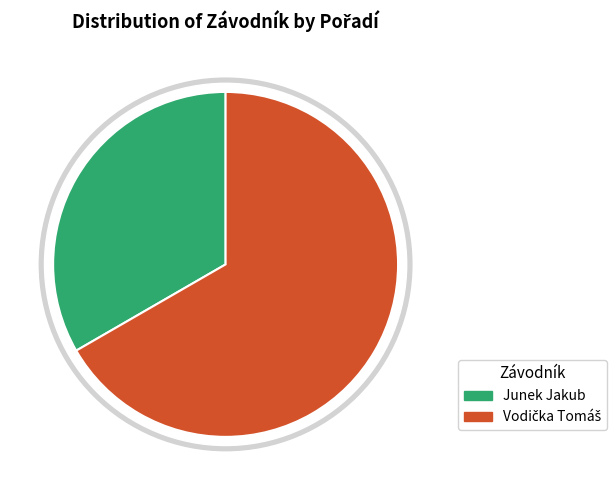

How many segments does this pie chart have?

2